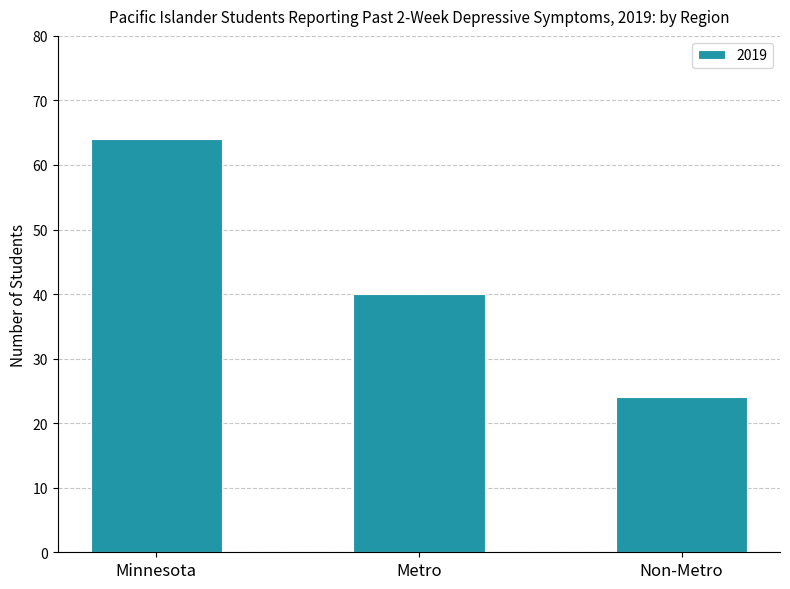

List the labels in order of value, smallest first.

Non-Metro, Metro, Minnesota